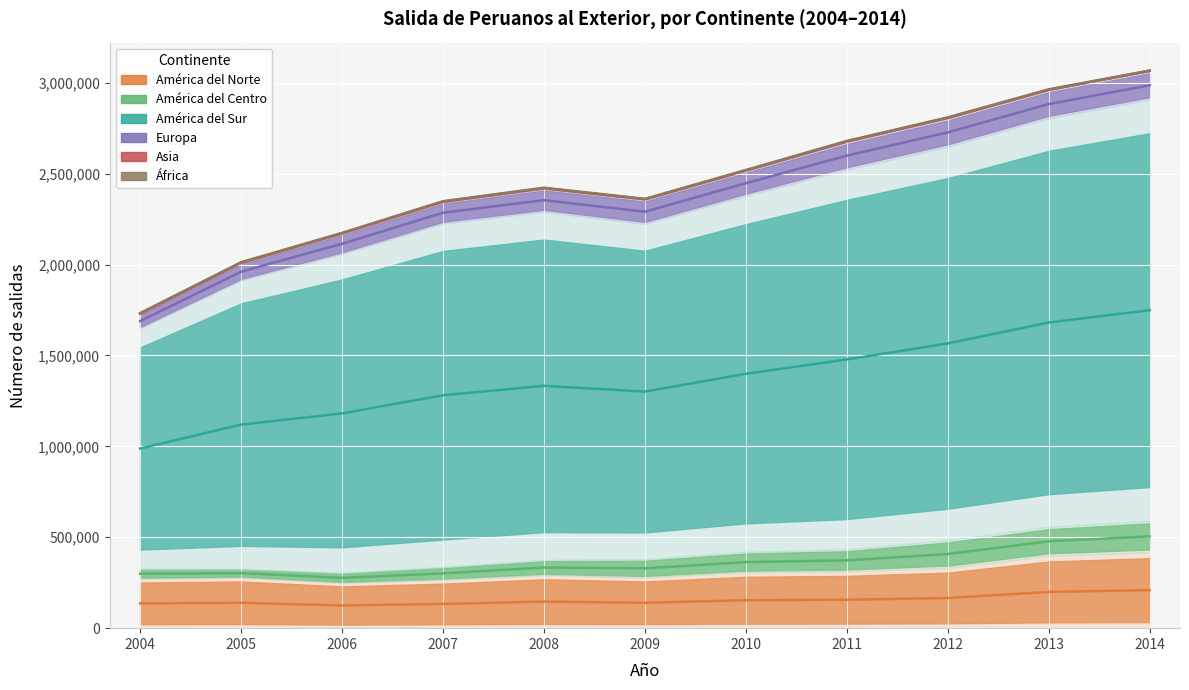

What is the approximate value of Asia at 2009?

3623